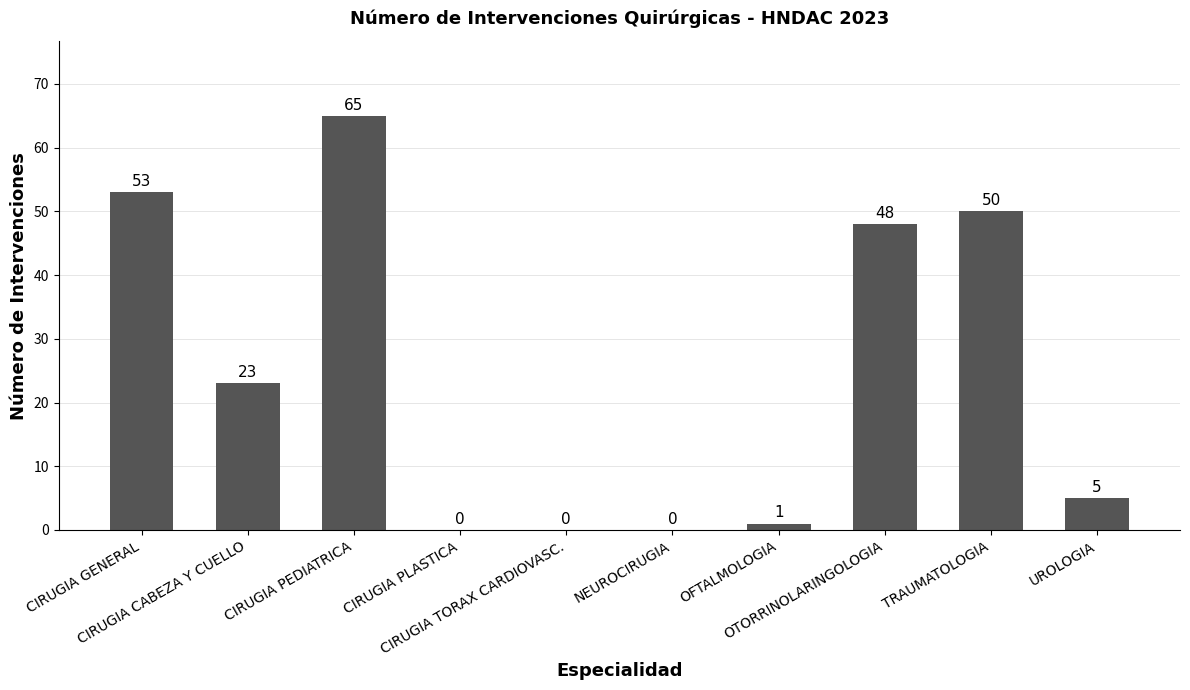

The chart shows a value of 39 at CIRUGIA PEDIATRICA. True or false?

False